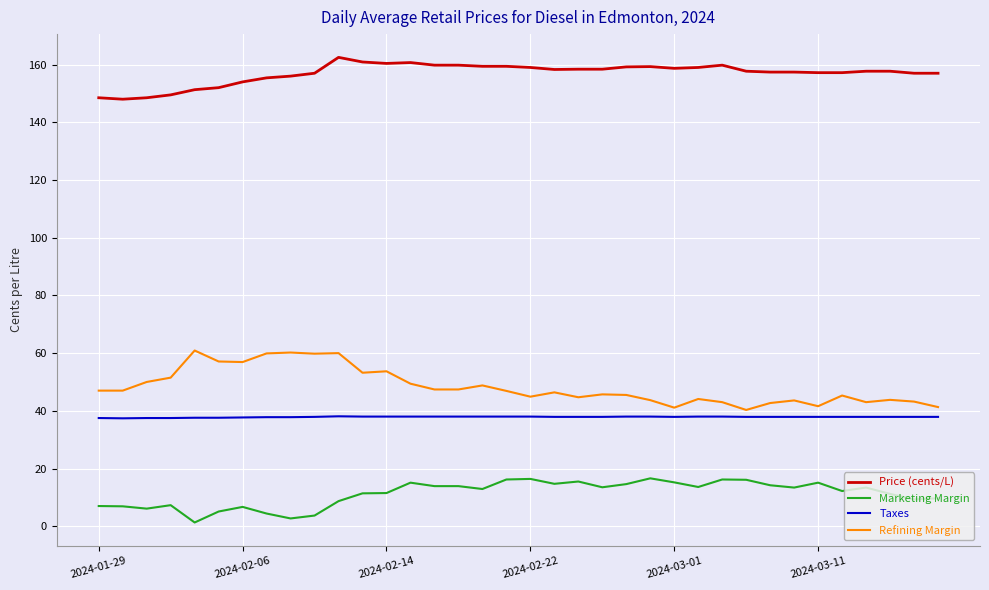

True or false: Refining Margin and Marketing Margin cross at least once.

False